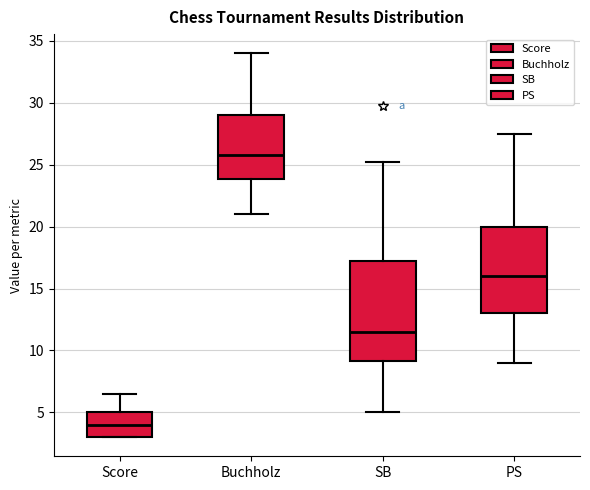

Which box has the lowest median line?

Score